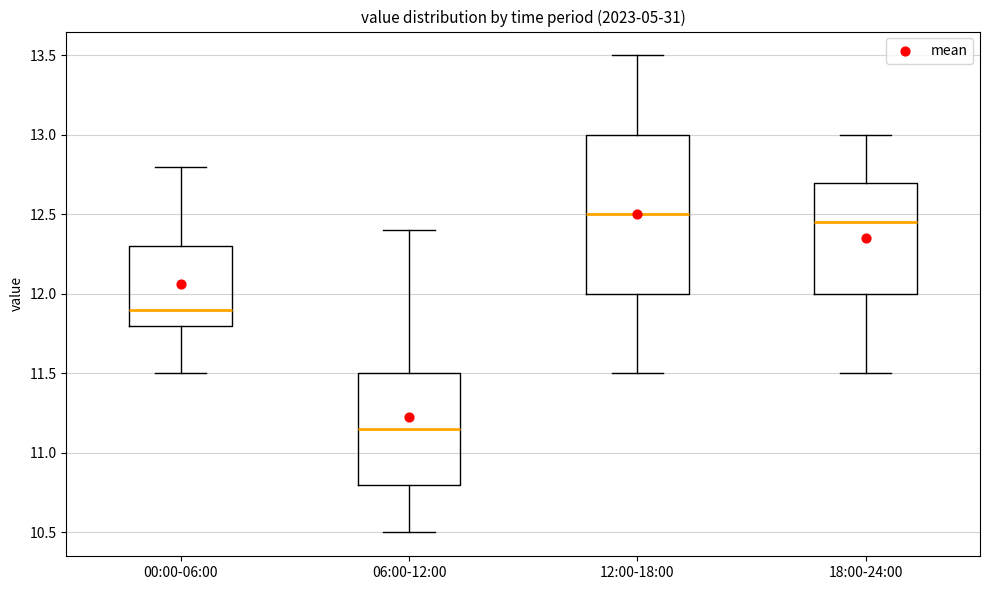

Reading left to right, read every box against the y-axis: the position of its median line, the range the box covers, and the ends of its whiskers. The values are not printed on the chart, so give them approximately, as read against the axis.

00:00-06:00: median 11.90, box 11.80 to 12.30, whiskers 11.50 to 12.80
06:00-12:00: median 11.15, box 10.80 to 11.50, whiskers 10.50 to 12.40
12:00-18:00: median 12.50, box 12.00 to 13.00, whiskers 11.50 to 13.50
18:00-24:00: median 12.45, box 12.00 to 12.70, whiskers 11.50 to 13.00